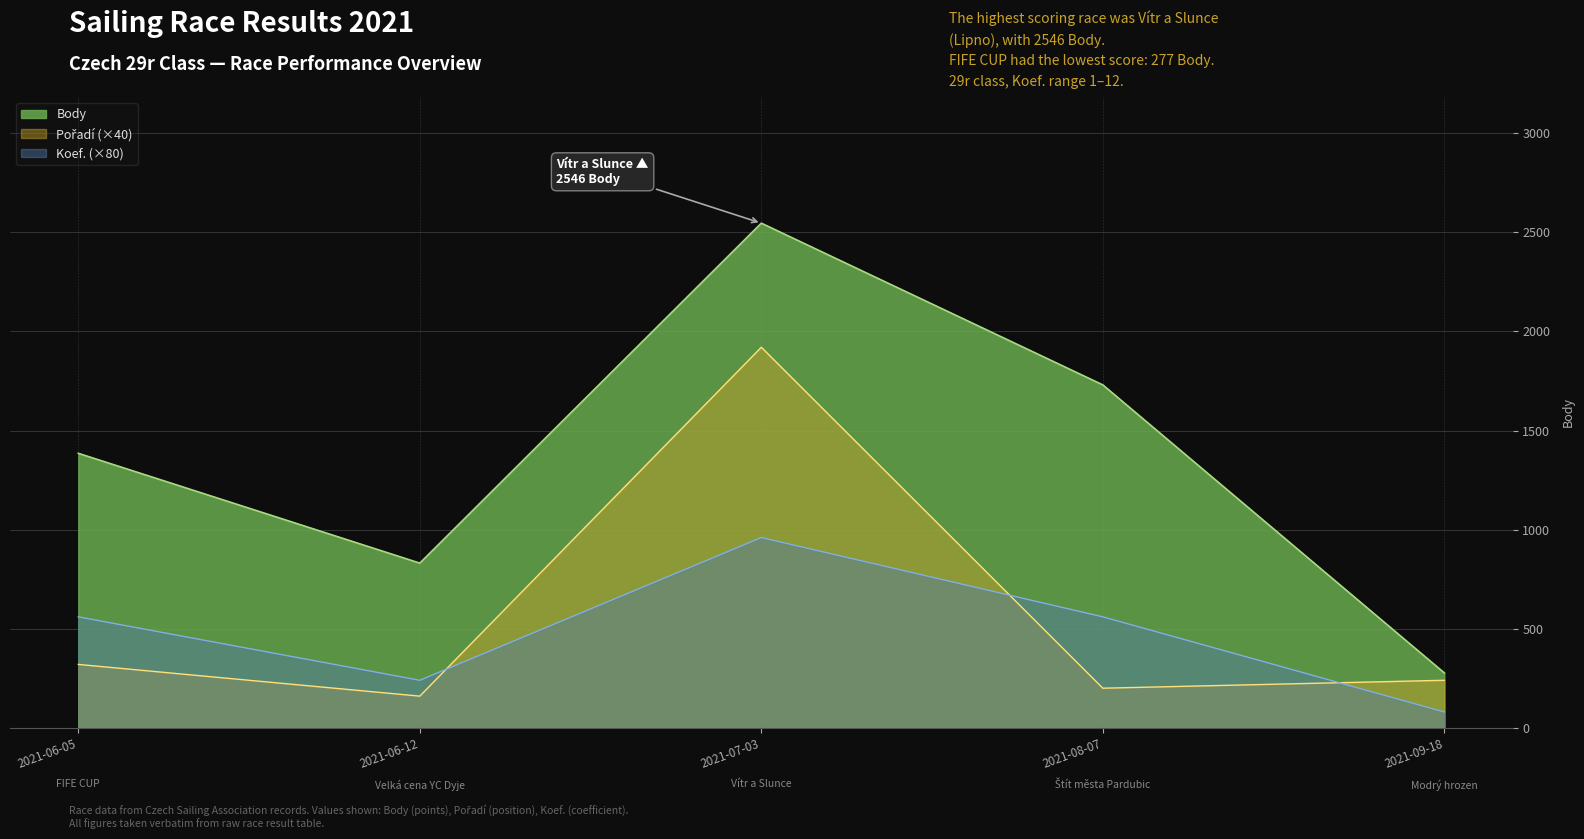

Reading left to right, list all the values displayed in this chart.

Body: 1385	831	2546	1730	277
Pořadí: 320	160	1920	200	240
Koef.: 560	240	960	560	80